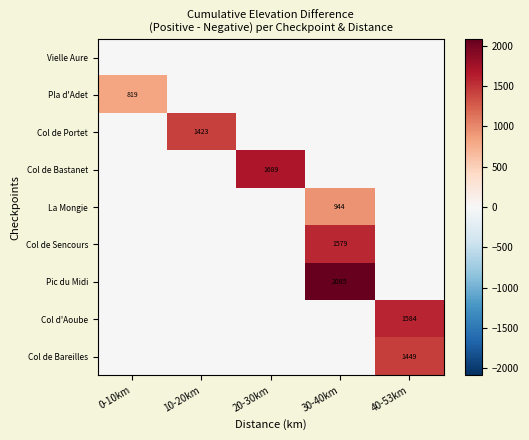

The Pic du Midi series shows 2085 at 30-40km. True or false?

True